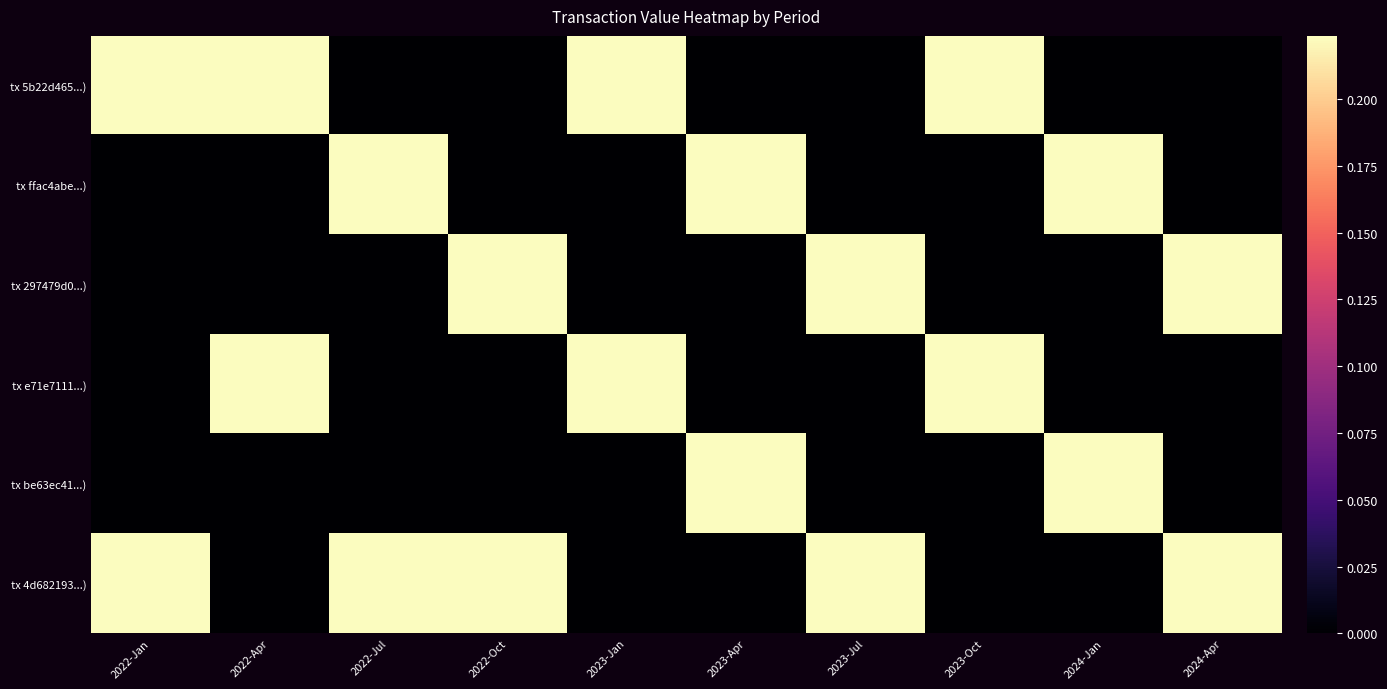

What is the greatest value displayed?

0.2